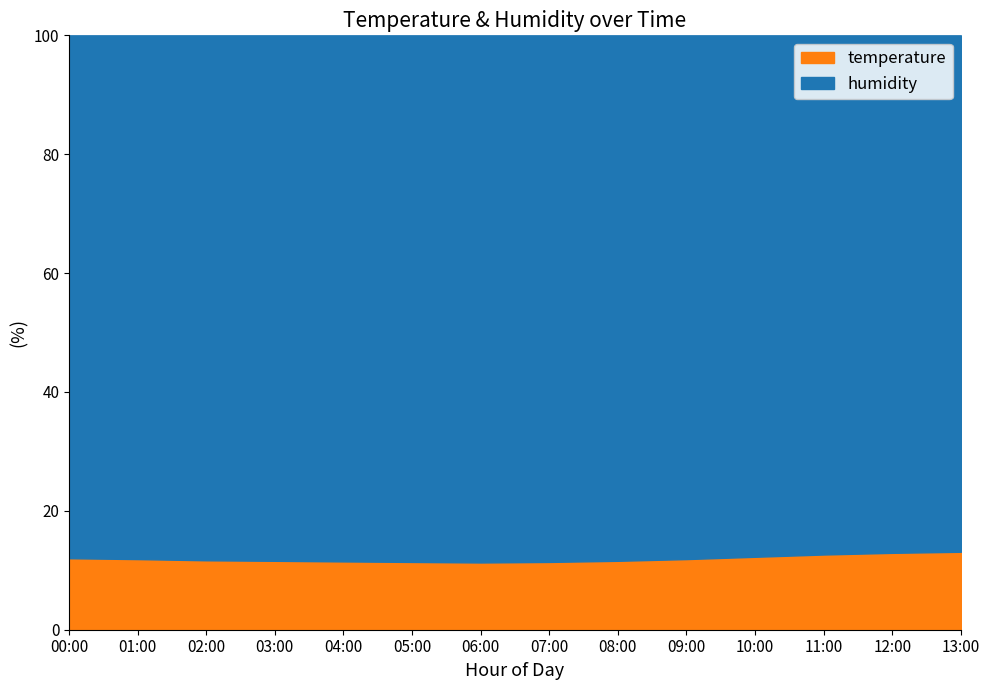

At which category does the data reach its first local valley?

06:00